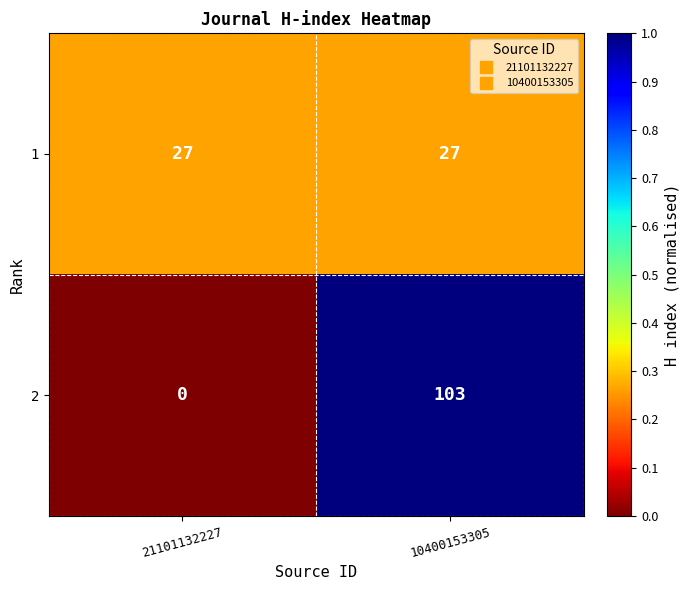

What is the difference between the highest and lowest values at 21101132227?

27